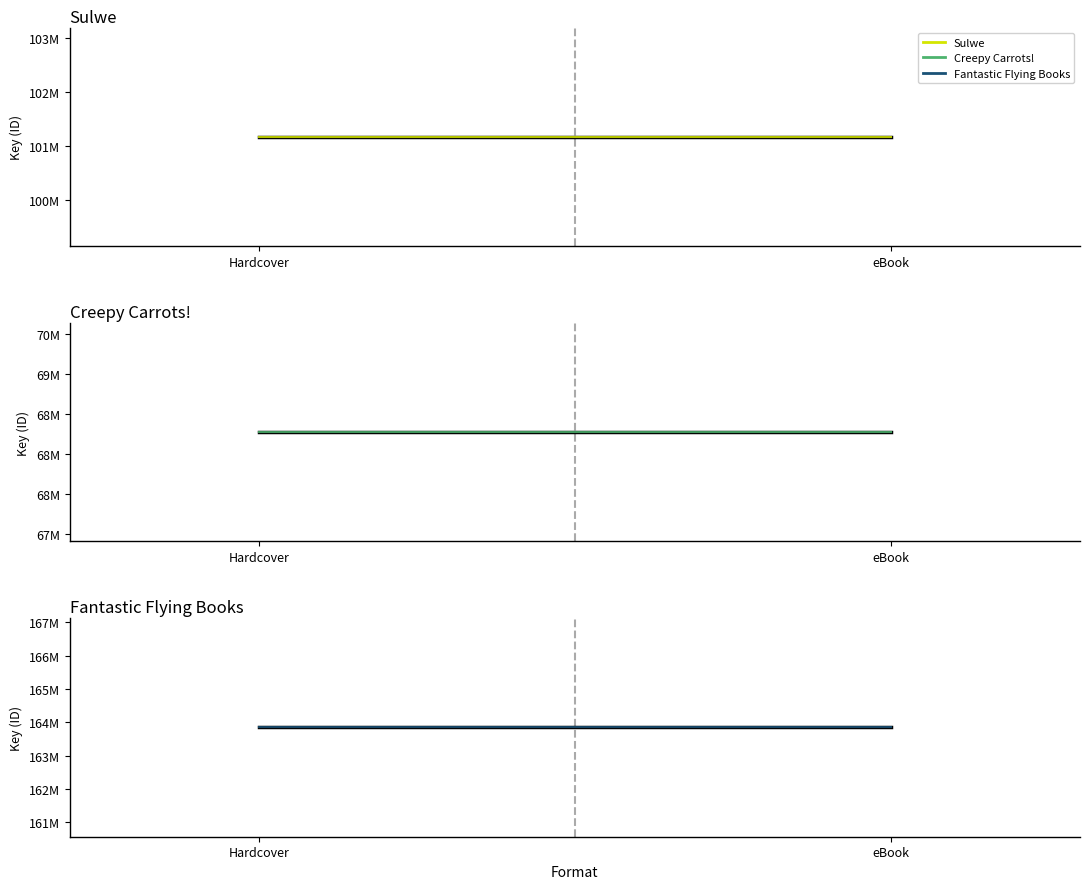

How many lines are shown in the chart?

6